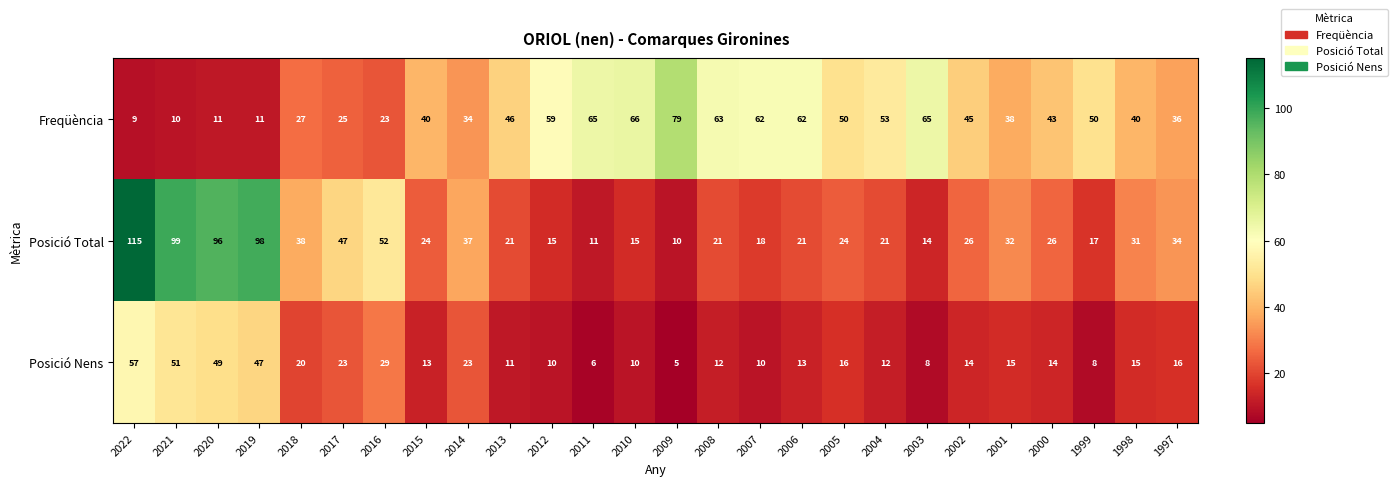

What is the smallest value displayed?

5